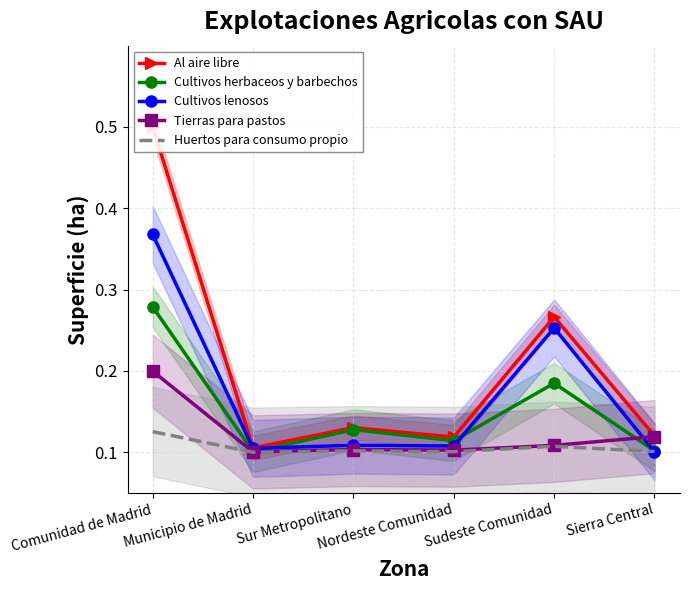

True or false: Tierras para pastos and Al aire libre cross at least once.

False